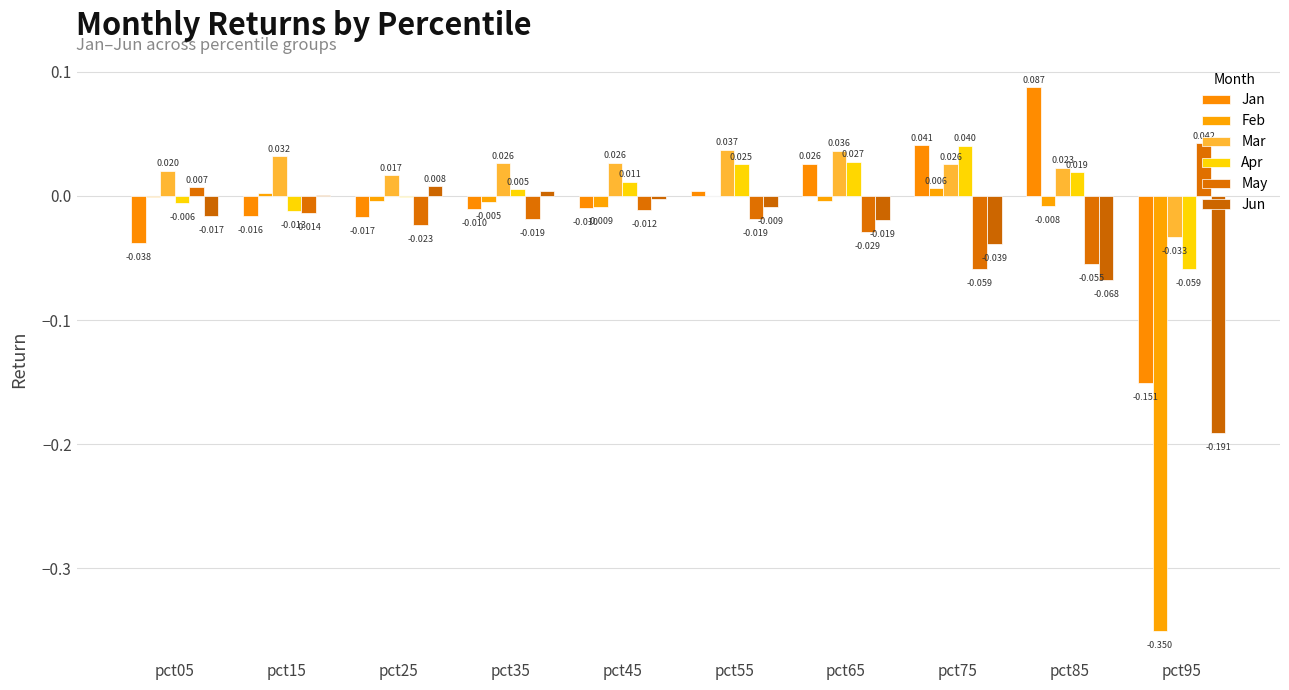

Does the chart contain stacked bars?

No